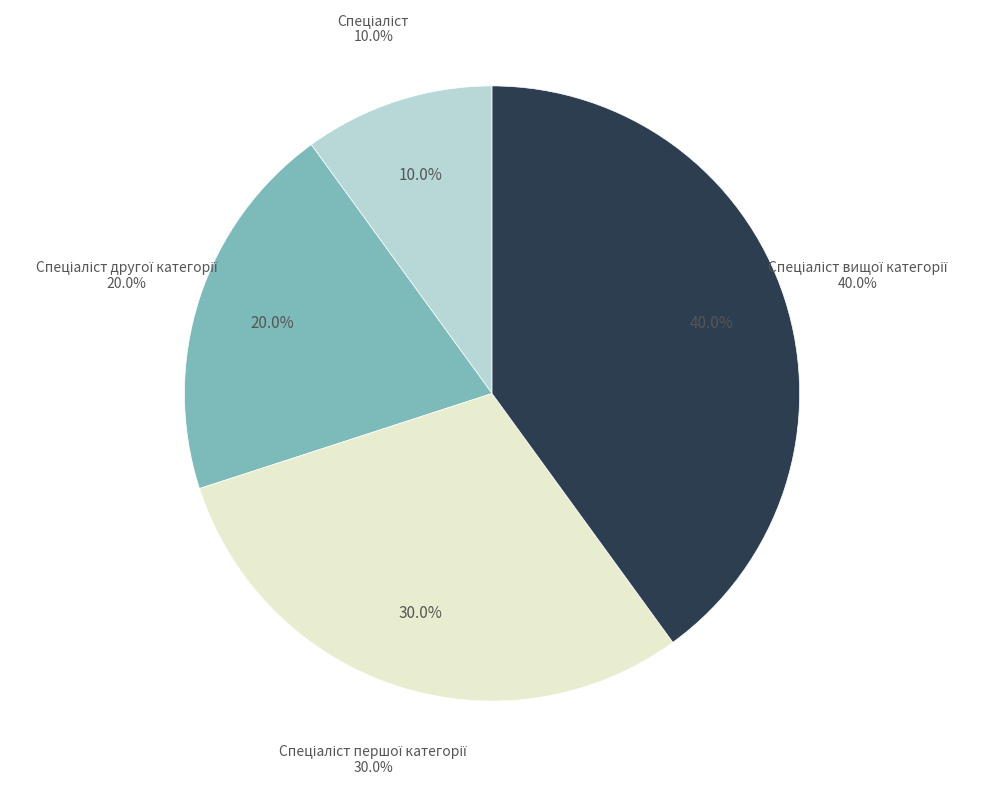

Count the number of slices in the pie.

4